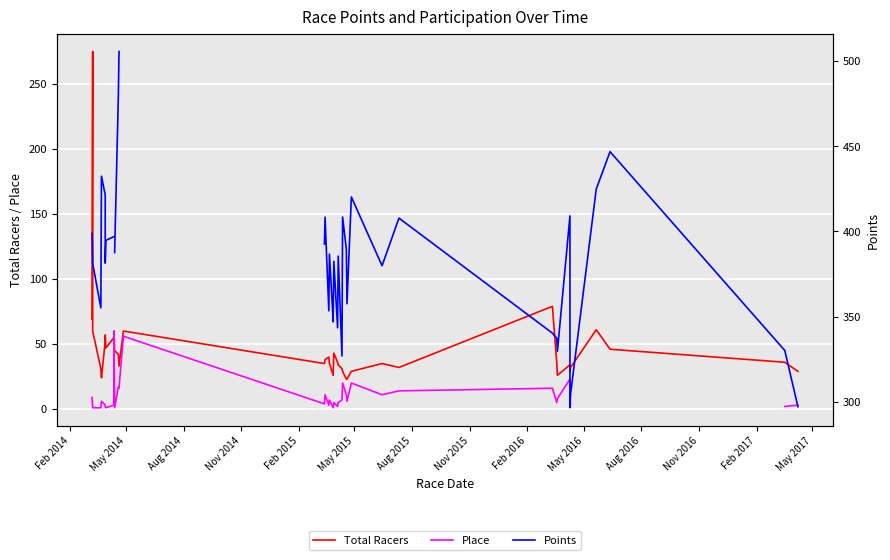

Is it true that Total Racers equals 19.6 at 34?

False